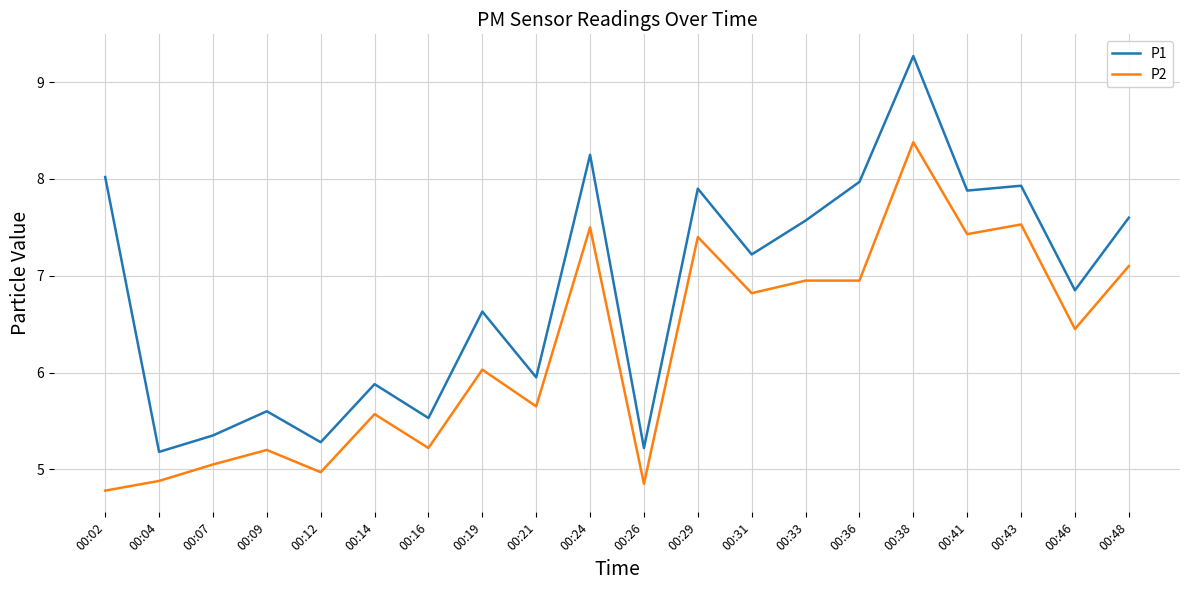

At which category does the chart reach its peak across all series?

00:38